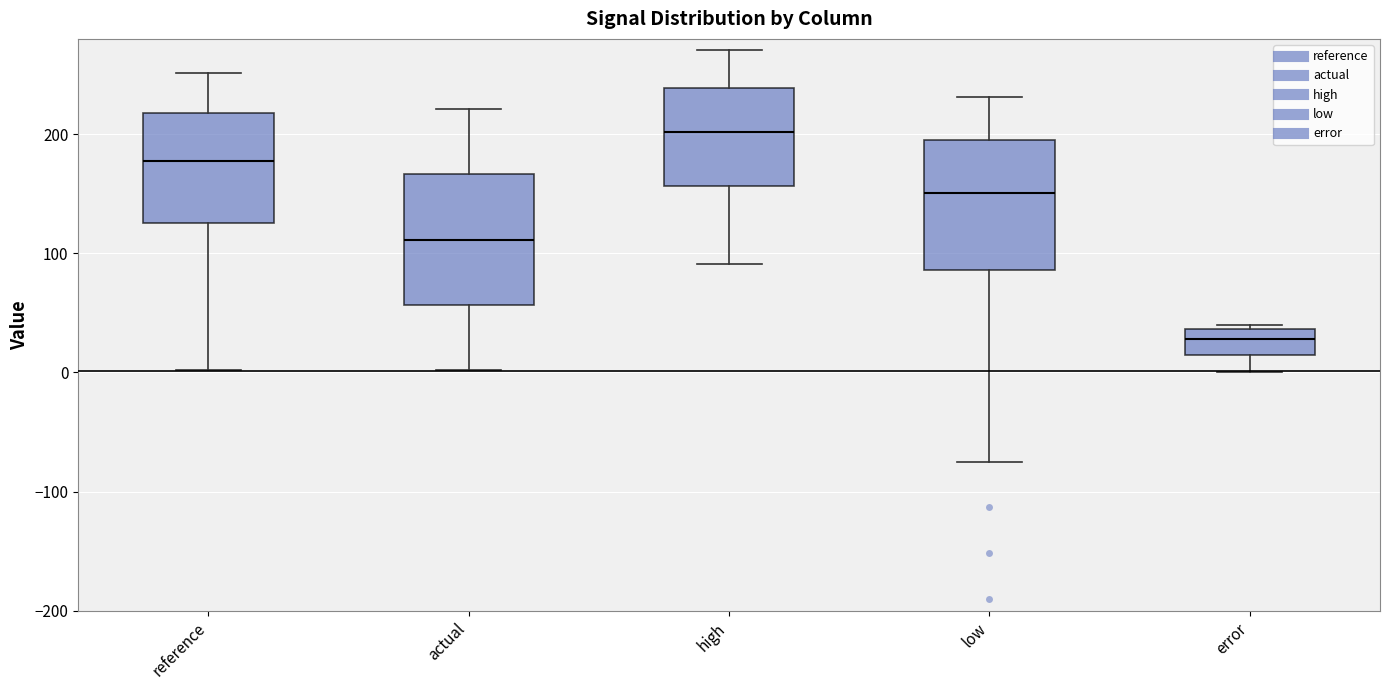

Reading left to right, read every box against the y-axis: the position of its median line, the range the box covers, and the ends of its whiskers. The values are not printed on the chart, so give them approximately, as read against the axis.

reference: median 180, box 130 to 220, whiskers 0 to 250
actual: median 110, box 60 to 170, whiskers 0 to 220
high: median 200, box 160 to 240, whiskers 90 to 270
low: median 150, box 90 to 200, whiskers -70 to 230
error: median 30, box 10 to 40, whiskers 0 to 40